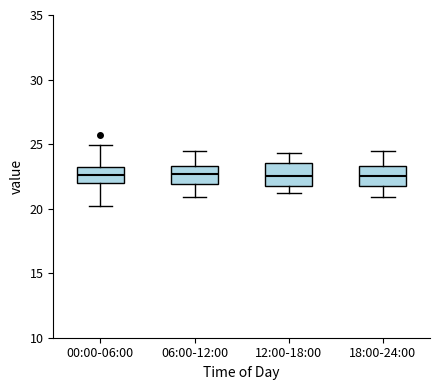

Where does the lower whisker of the box for 18:00-24:00 end on the y-axis? The values are not printed on the chart, so give them approximately, as read against the axis.

21.0